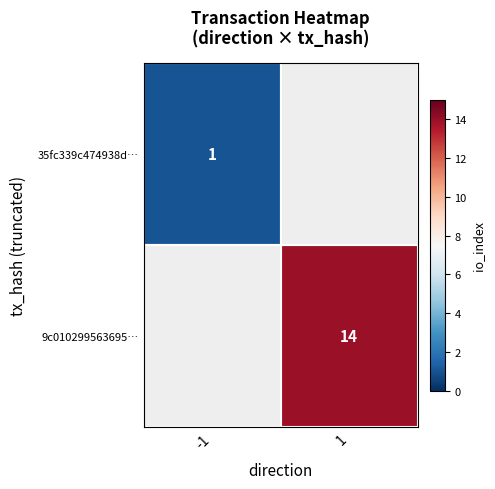

Which has a higher value, -1 or 1?

1